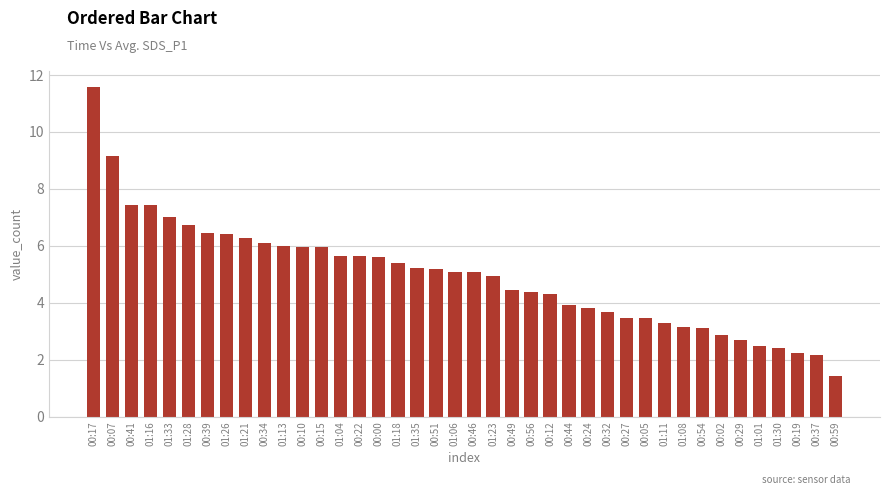

What is the greatest value displayed?

11.6